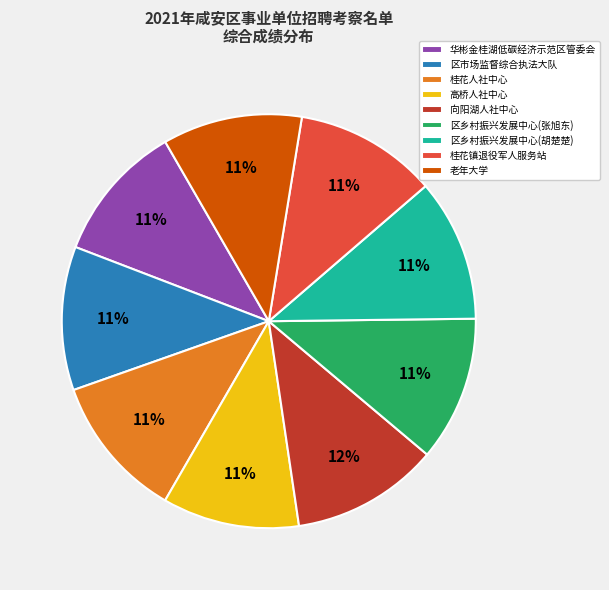

What percentage is the 向阳湖人社中心 slice, to the nearest percent?

12%